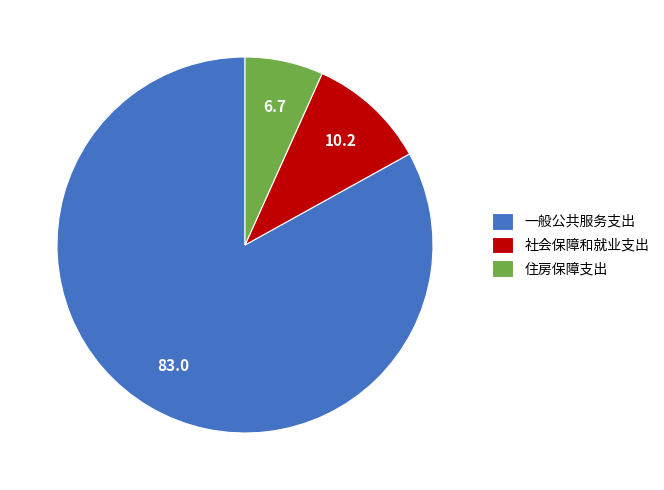

Between 一般公共服务支出 and 住房保障支出, which is larger?

一般公共服务支出